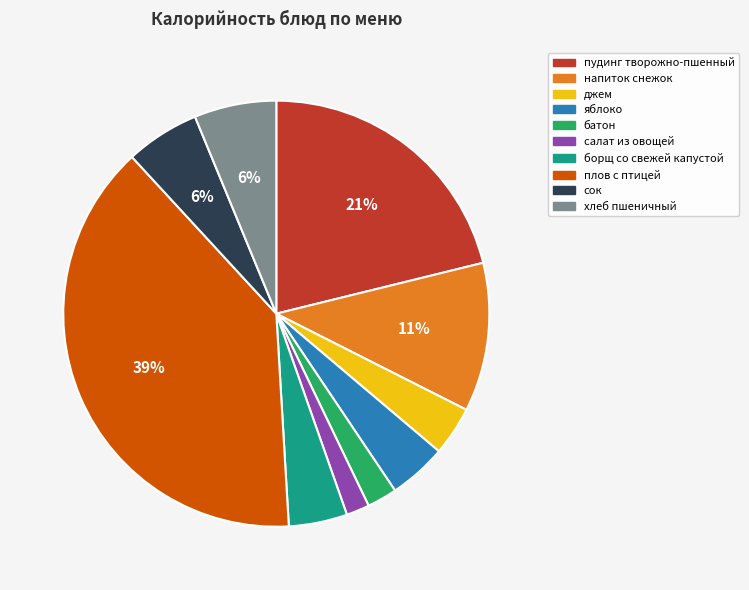

Count the number of slices in the pie.

10